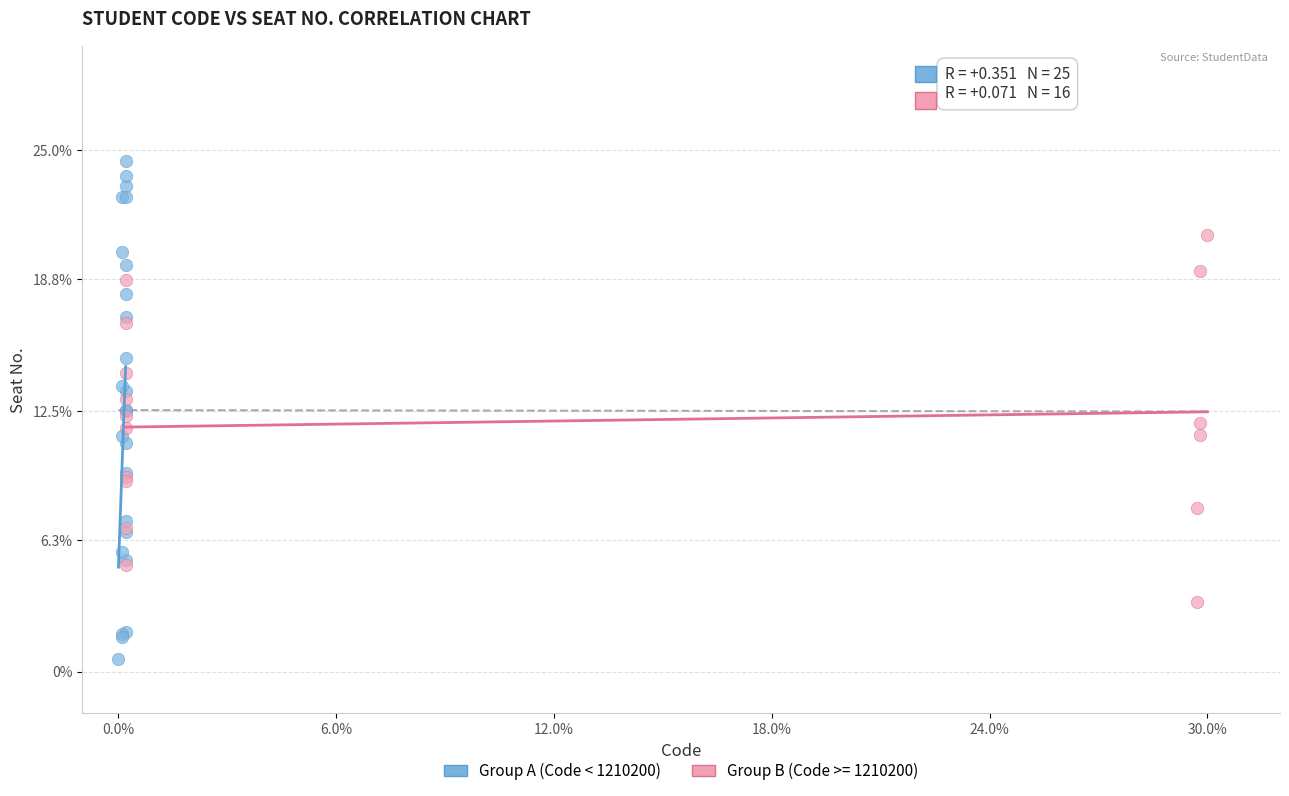

Which series reaches the maximum Y coordinate?

Group A (Code < 1210200)